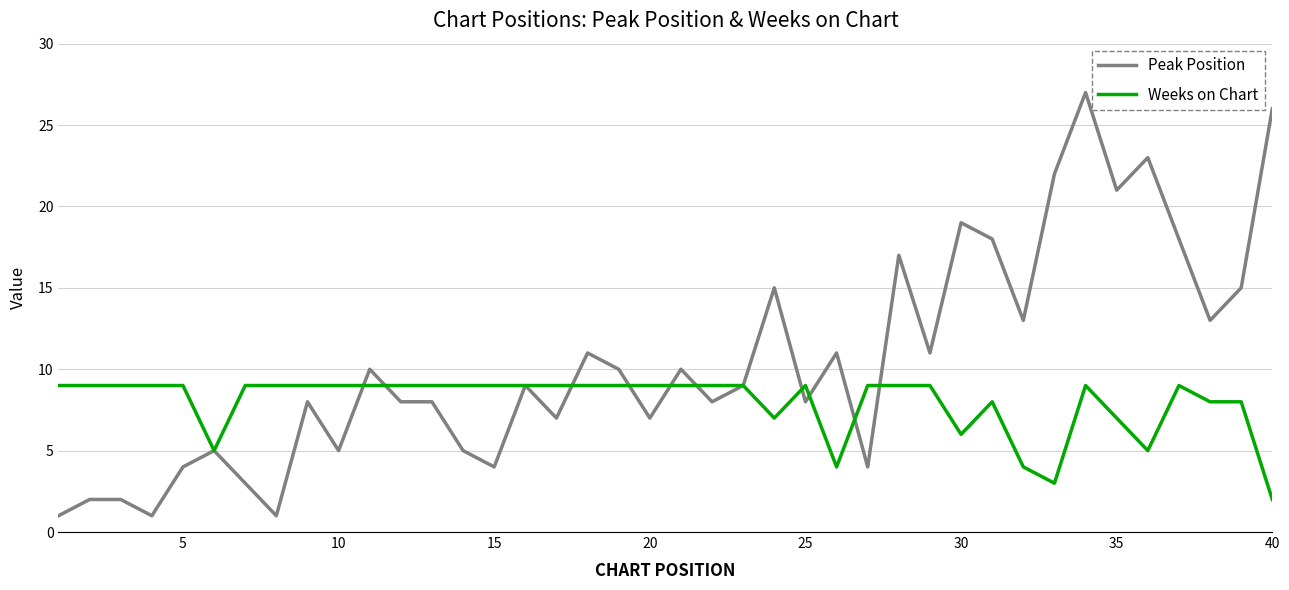

Which series has the largest range (max minus min)?

Peak Position